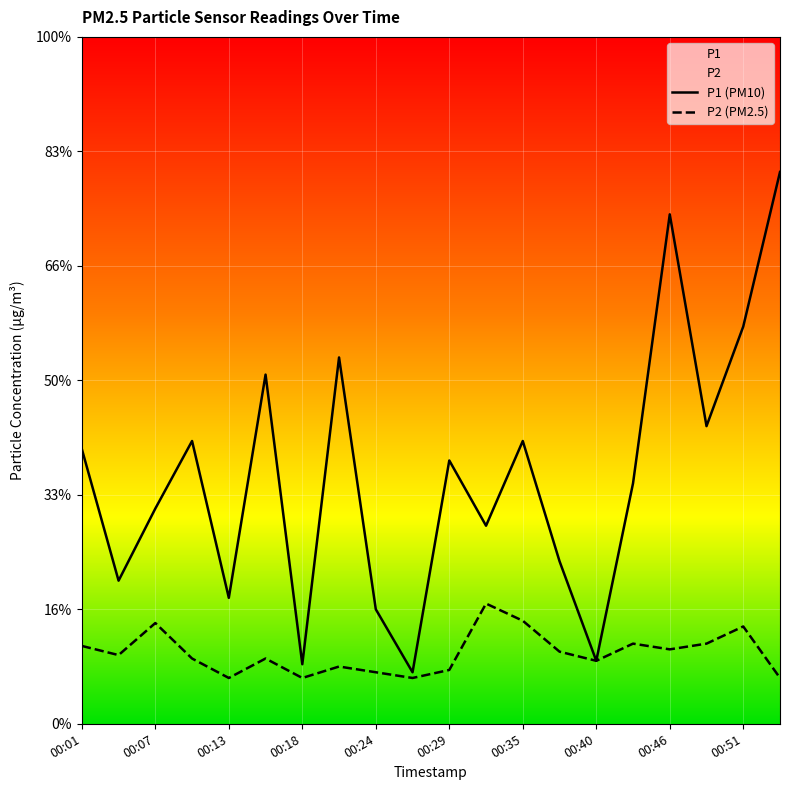

Where does the P1 series first go above 2?

00:01